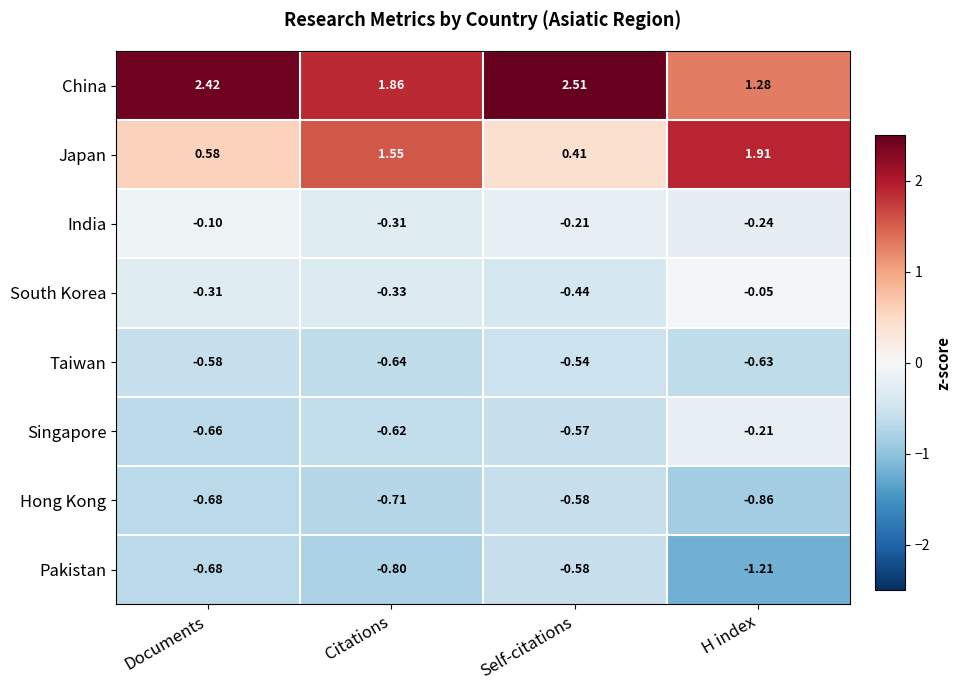

Is the value of Taiwan at Citations greater than the value of Singapore at Self-citations?

No